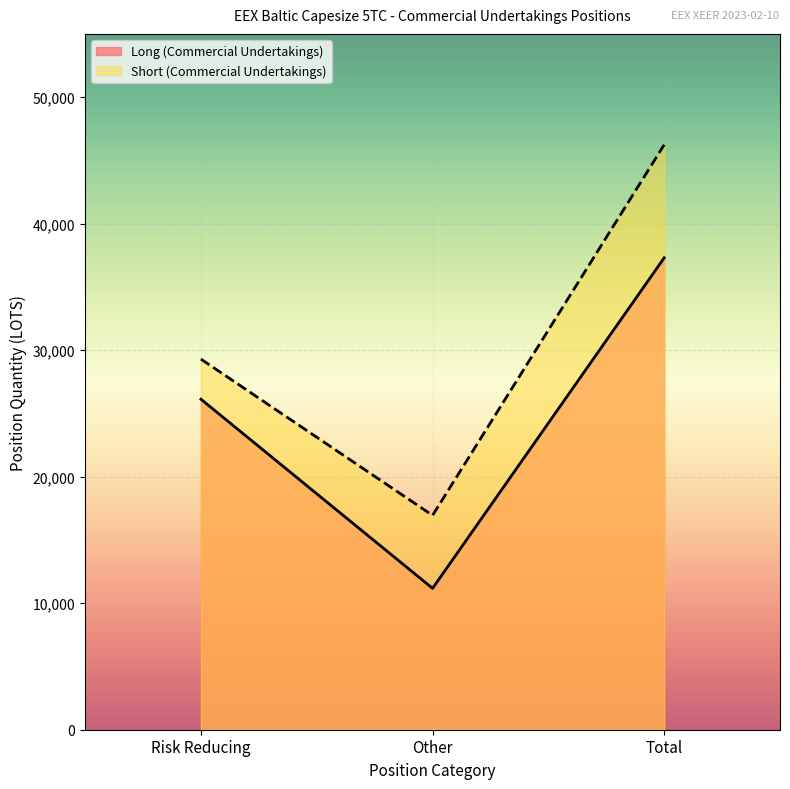

Reading left to right, transcribe all the data shown in this chart.

Long (Commercial Undertakings): 26124.1	11174.9	37299.0
Short (Commercial Undertakings): 29293.7	16941.7	46235.4